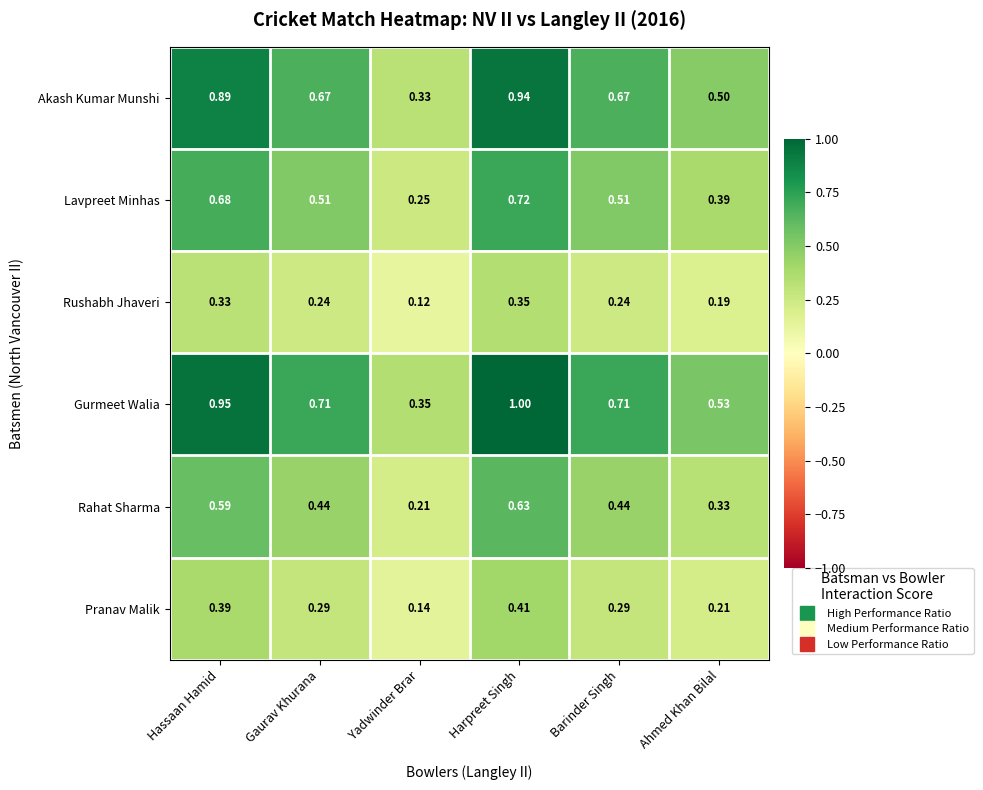

Which series changed the most between Hassaan Hamid and Ahmed Khan Bilal?

Gurmeet Walia